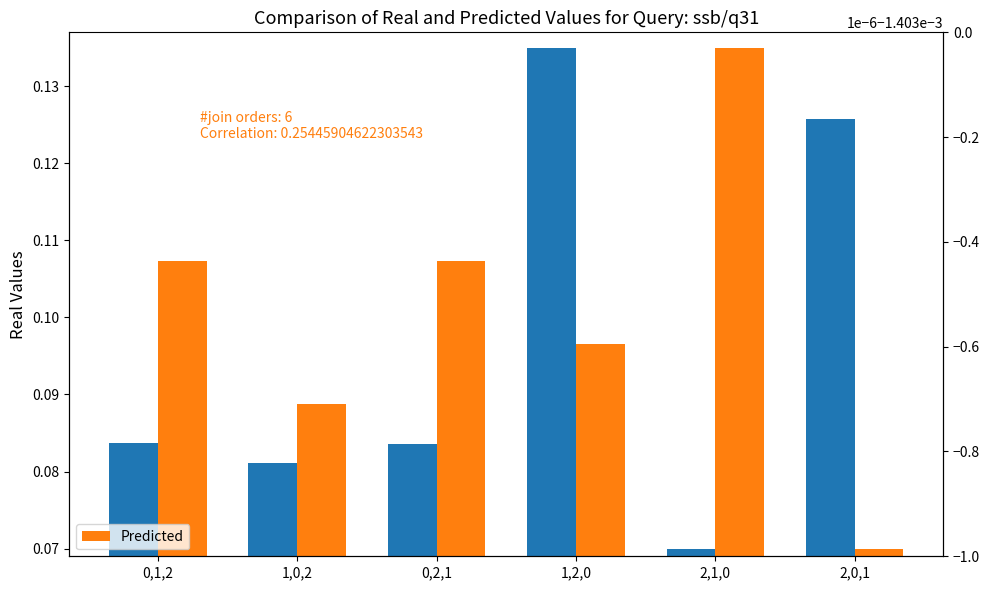

Reading left to right, transcribe all the data shown in this chart.

Real Values: 0,1,2=0.1	1,0,2=0.1	0,2,1=0.1	1,2,0=0.1	2,1,0=0.1	2,0,1=0.1
Predicted: 0,1,2=0.1	1,0,2=0.1	0,2,1=0.1	1,2,0=0.1	2,1,0=0.1	2,0,1=0.1